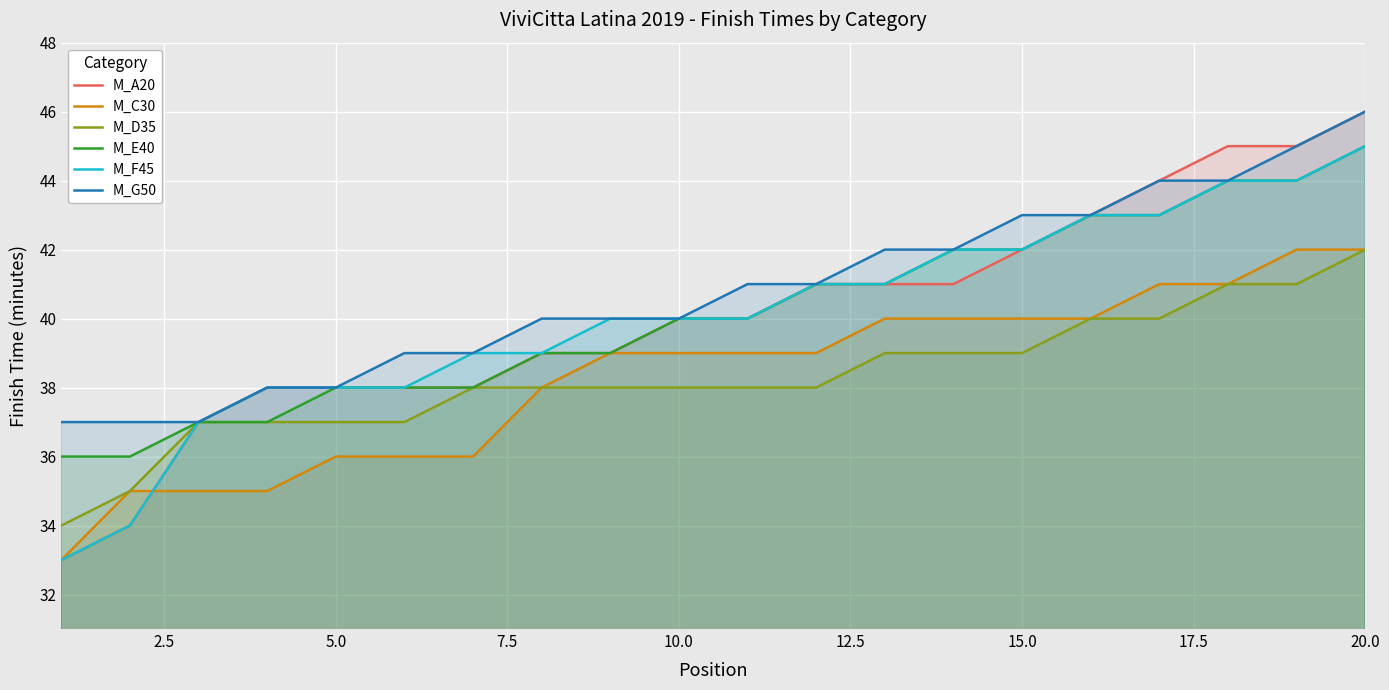

At which category is the sum across all series the highest?

20.0